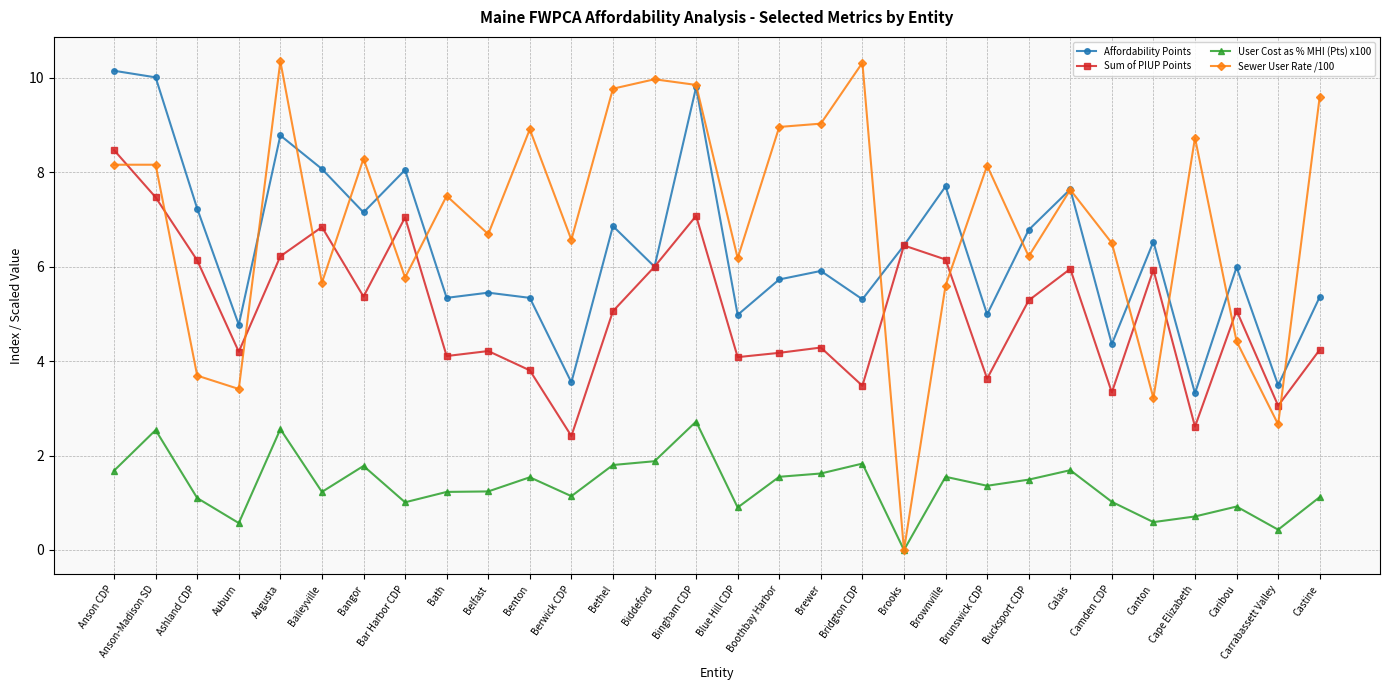

What is the label of the 18th point from the right?

Bethel